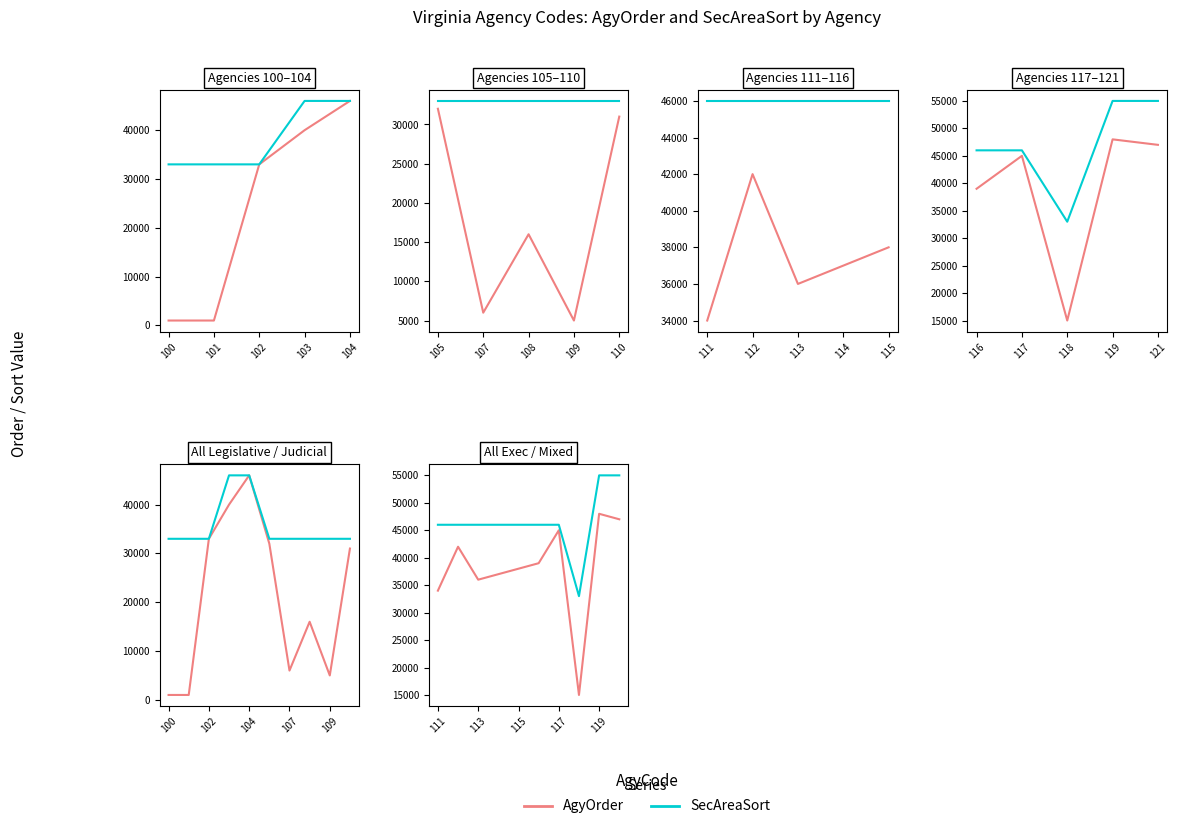

At how many categories does at least one series exceed 20854?

10